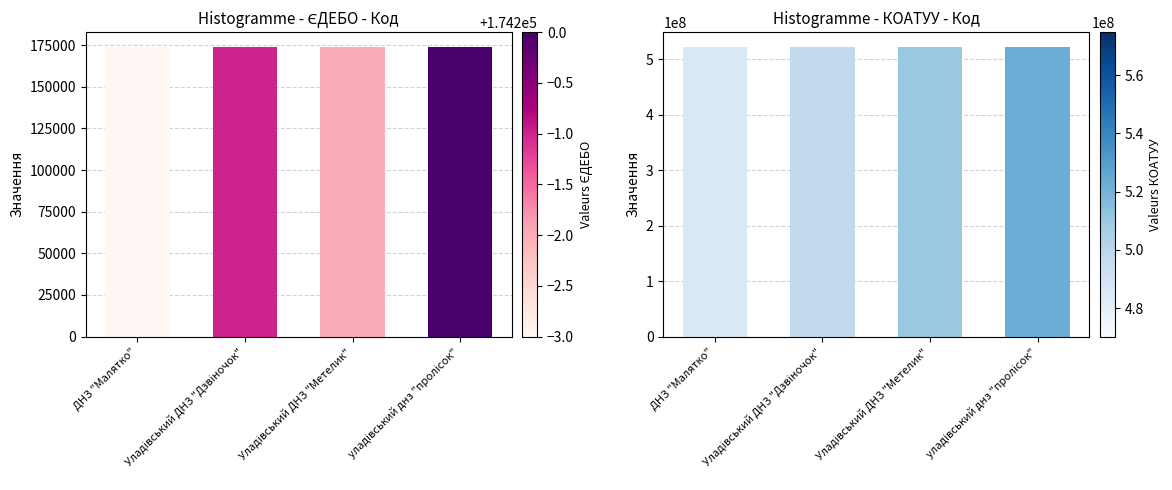

What is the greatest value displayed?

522487001